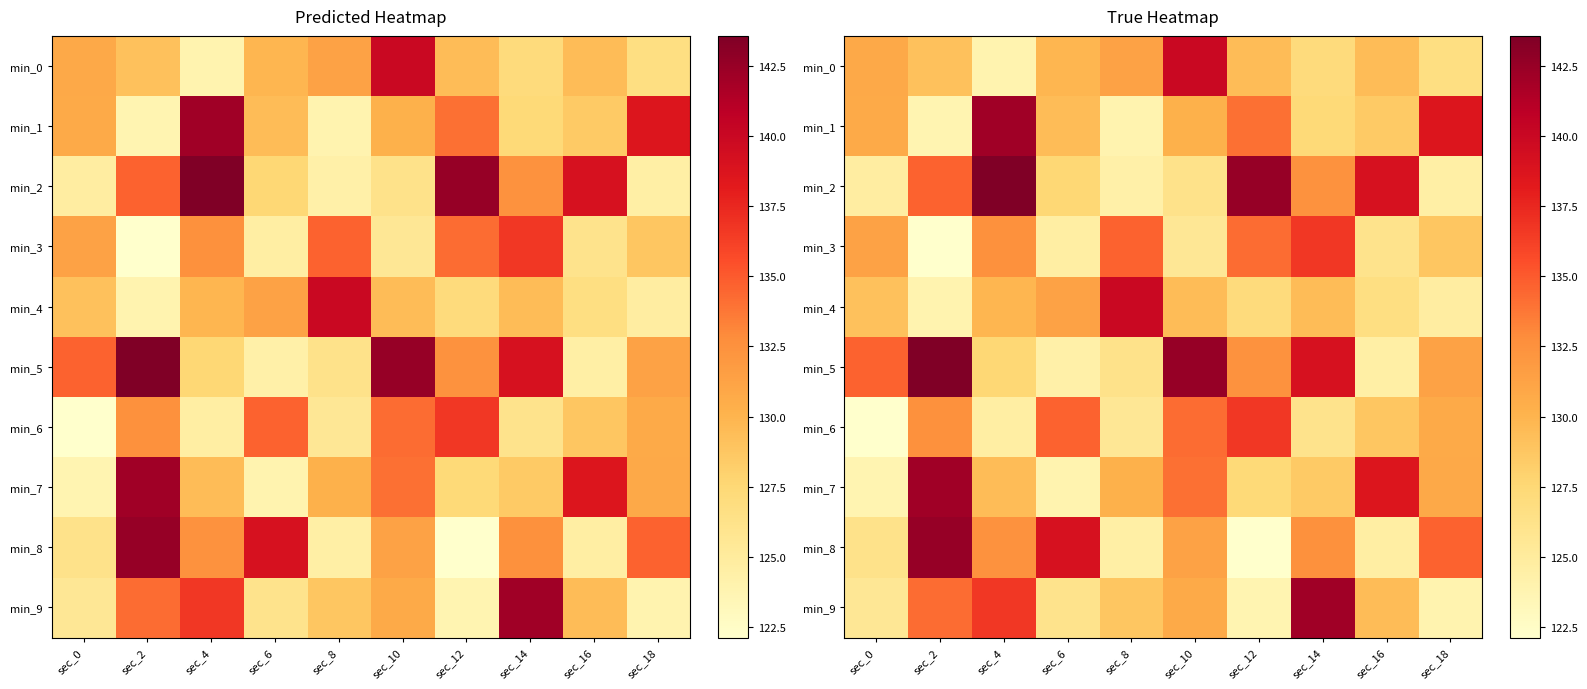

Where does the min_5 series first go above 132?

sec_0